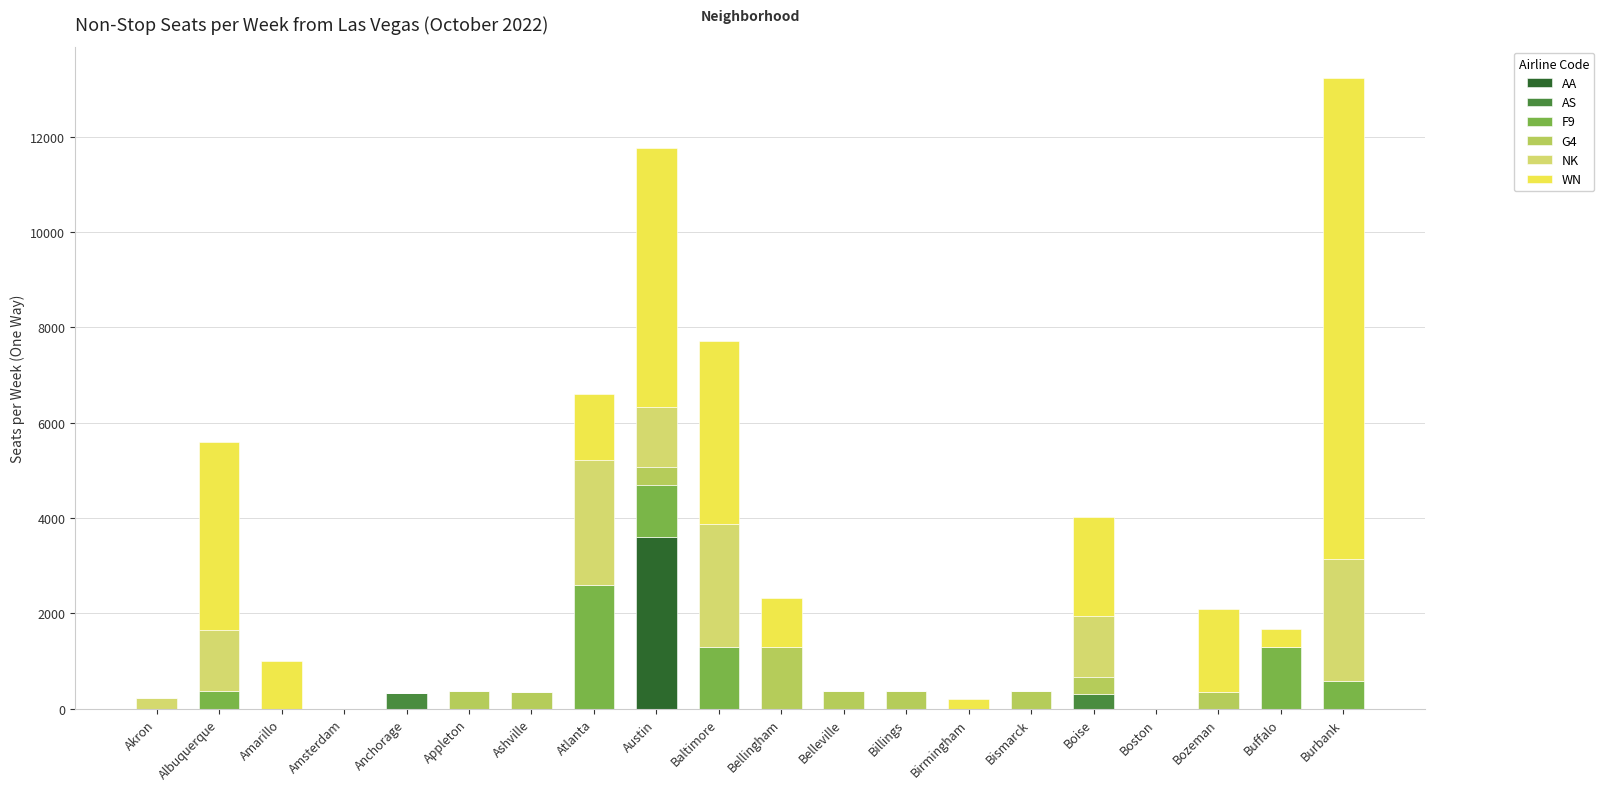

Are the bars horizontal?

No